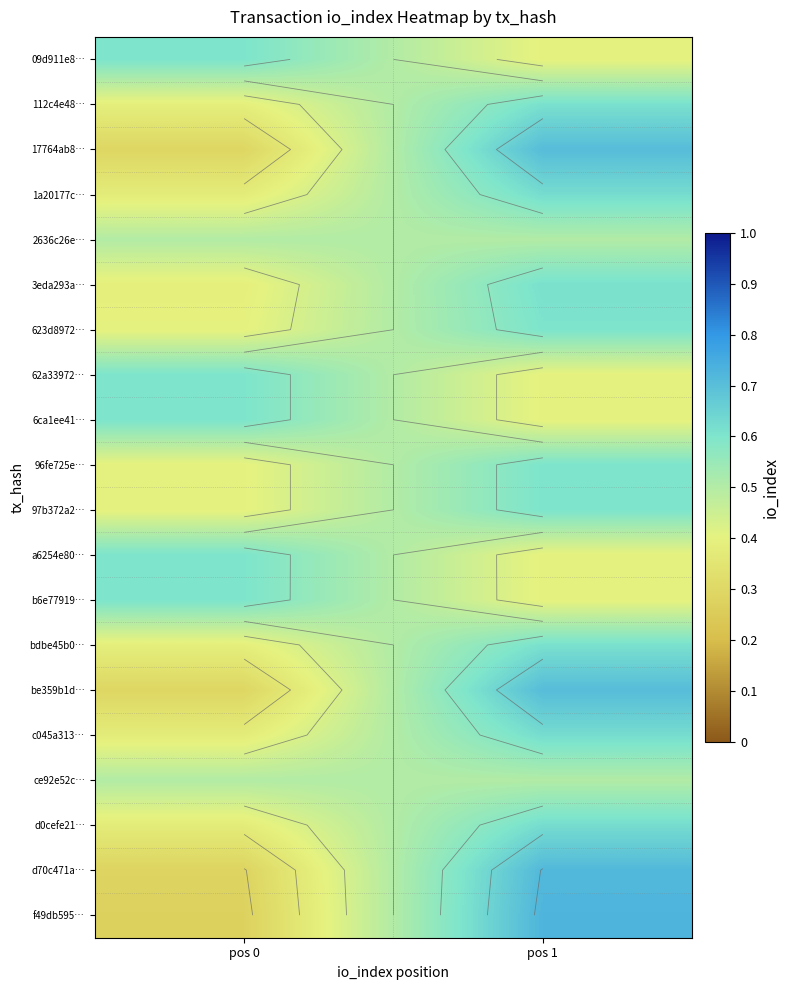

What is the average value of the 1a20177c… series?

0.5